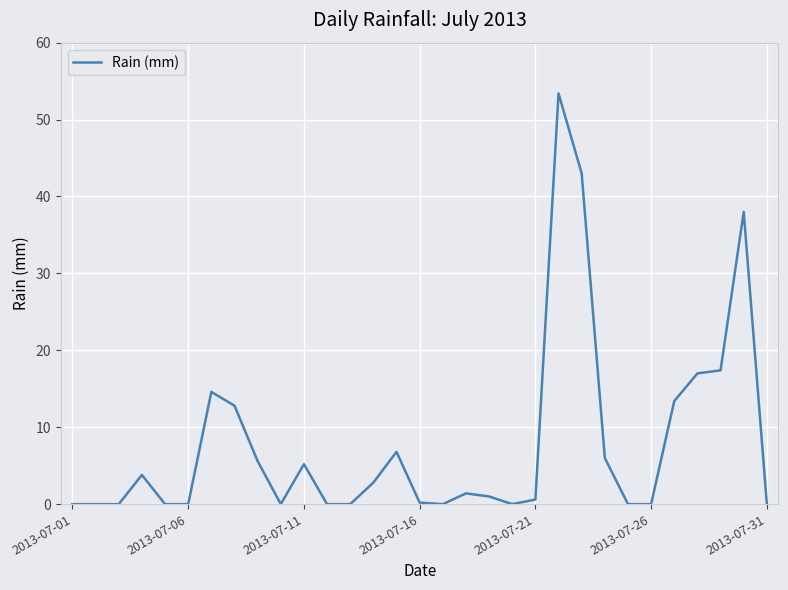

What is the difference between the maximum and minimum values?

53.4